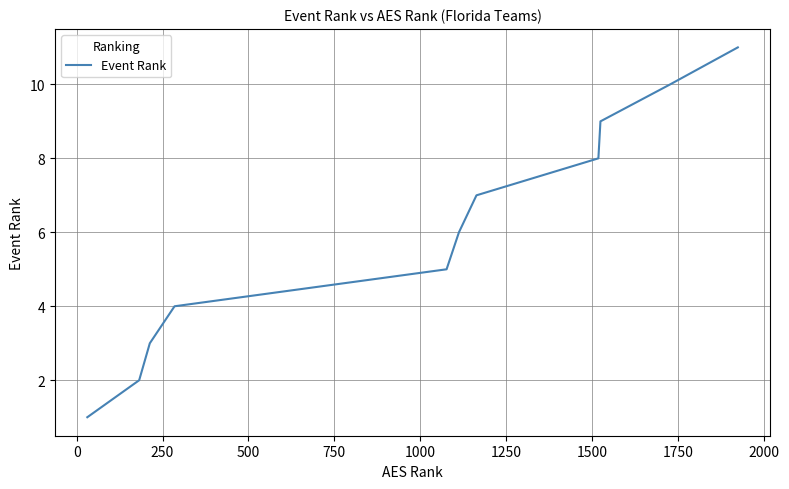

True or false: there are more than 2 points higher than both neighbors.

False